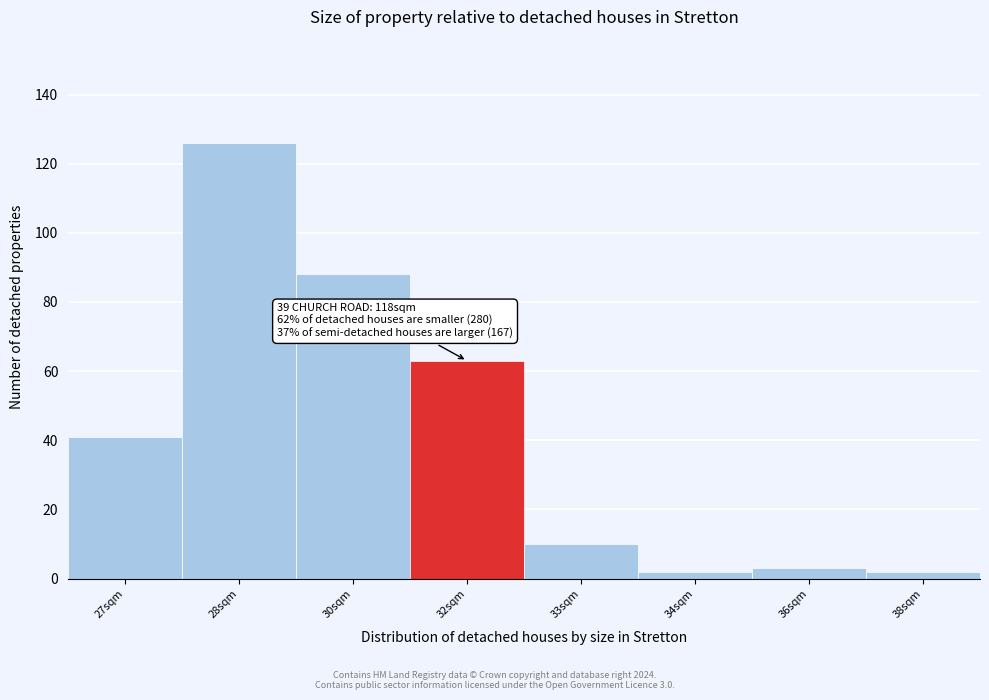

Reading left to right, list all the values displayed in this chart.

27sqm=41	28sqm=126	30sqm=88	32sqm=63	33sqm=10	34sqm=2	36sqm=3	38sqm=2